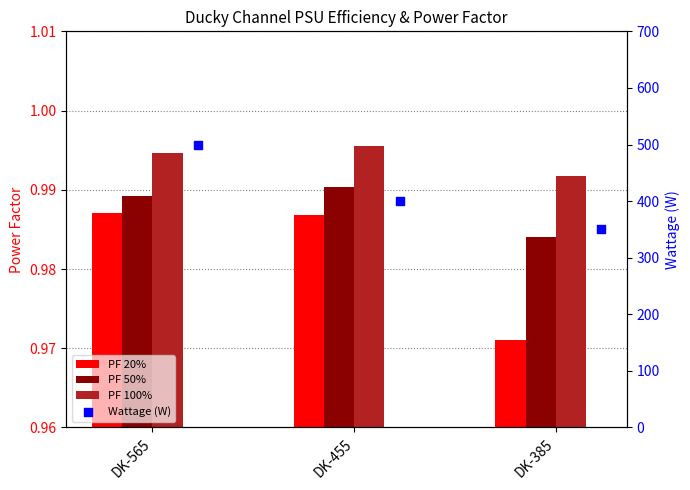

Is the value of PF 20% at DK-455 greater than the value of Wattage (W) at DK-455?

No